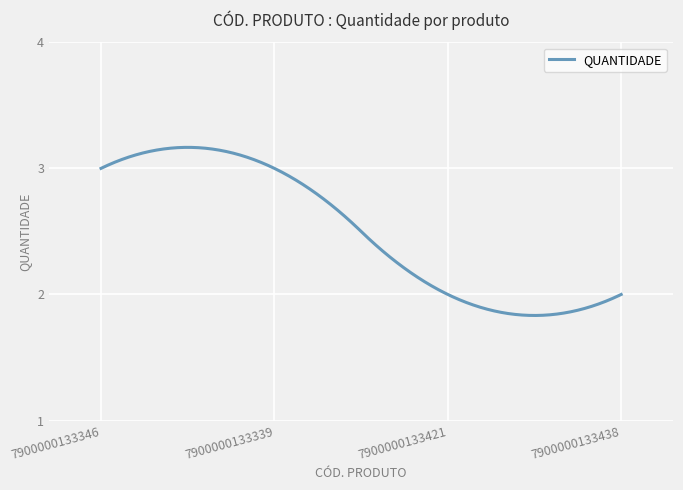

How many lines are shown in the chart?

1